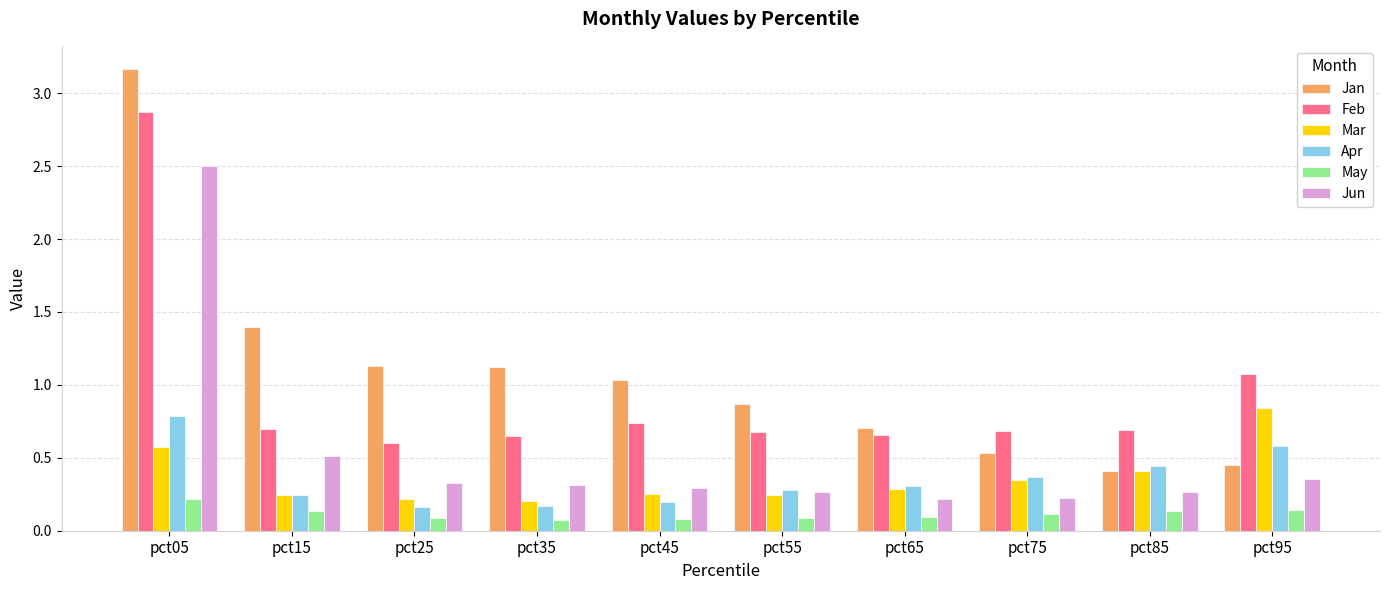

What is the spread (max minus min) of values at pct15?

1.3